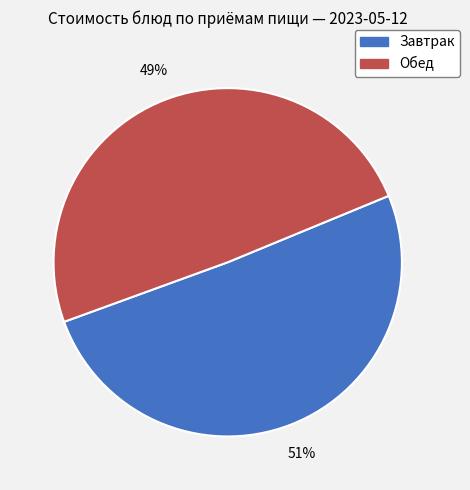

Does any single category account for the majority?

Yes